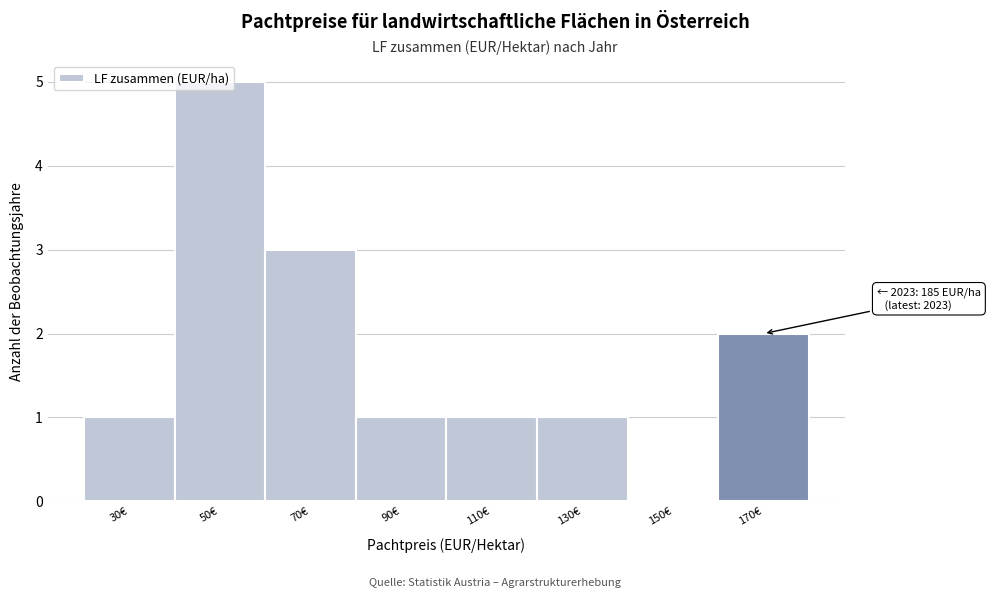

Which category has the highest value across all series?

50€